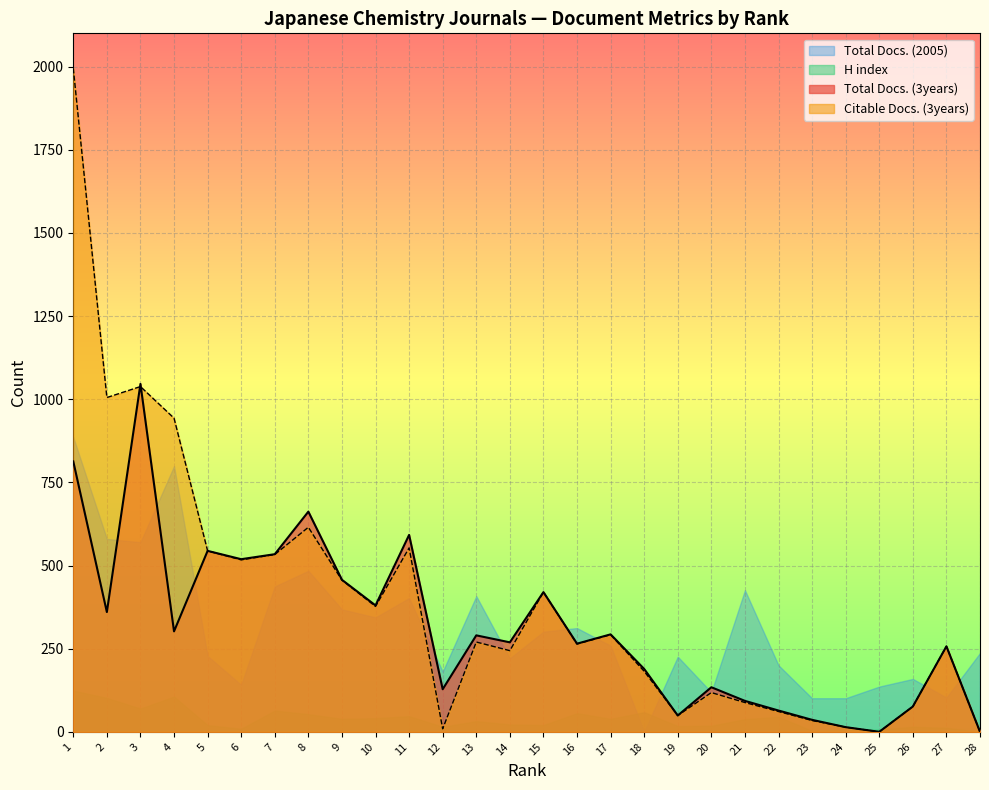

Where is Citable Docs. (3years) nearest to the value 997?

2